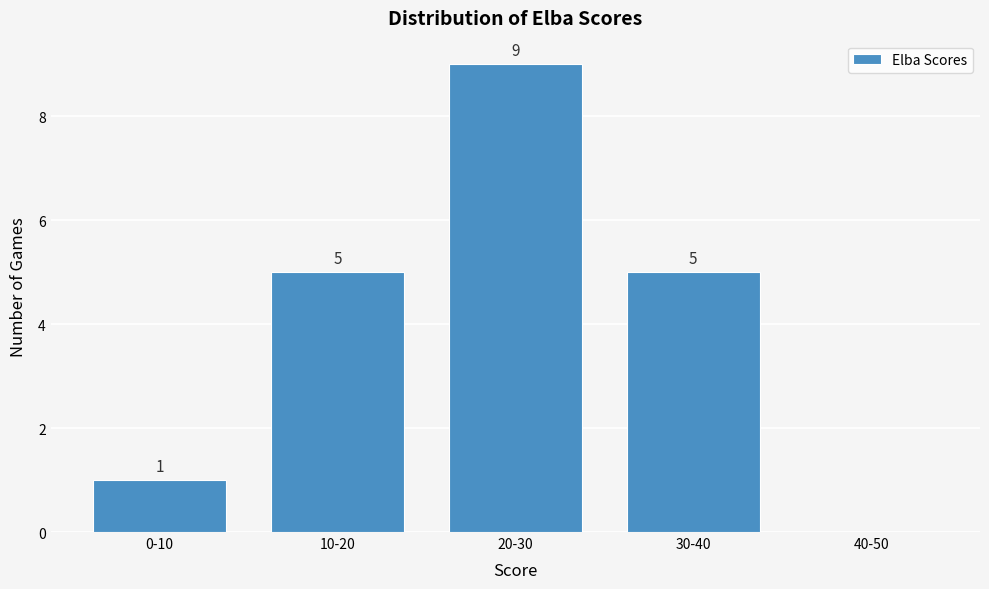

Reading left to right, list all the values displayed in this chart.

0-10=1	10-20=5	20-30=9	30-40=5	40-50=0